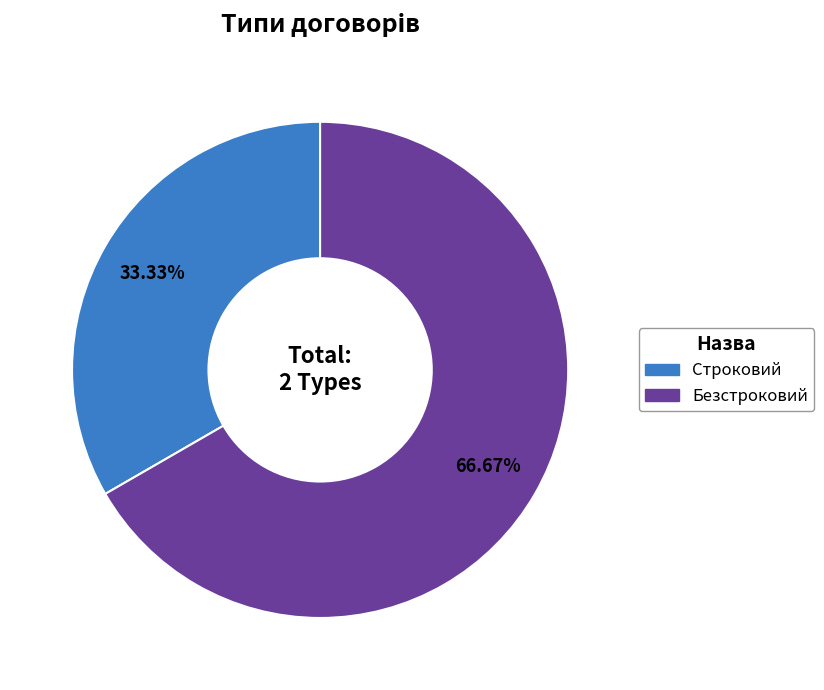

What percentage is the Строковий slice, to the nearest percent?

33%